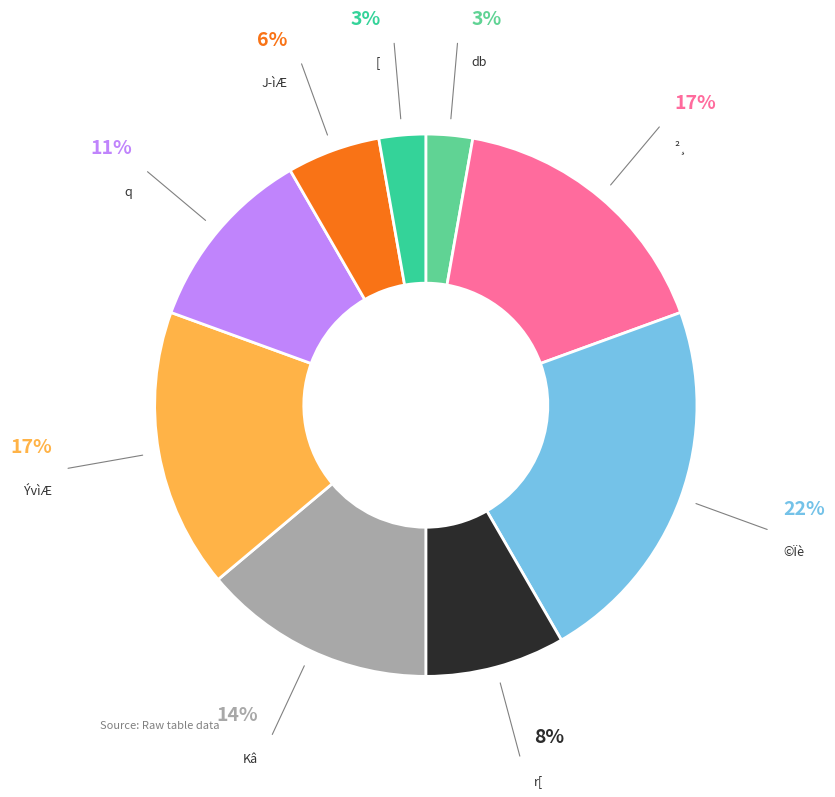

True or false: ²¸ accounts for 17% of the total.

True